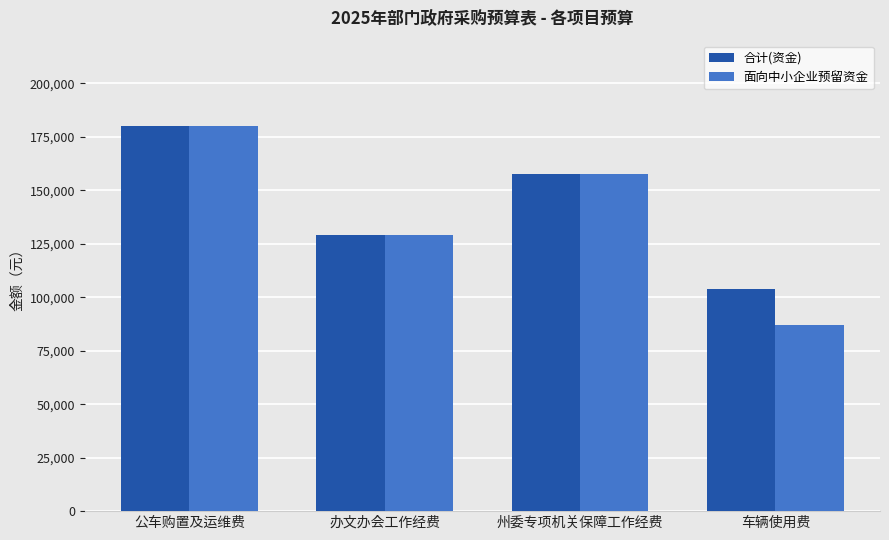

What is the label of the 2nd bar from the right?

州委专项机关保障工作经费